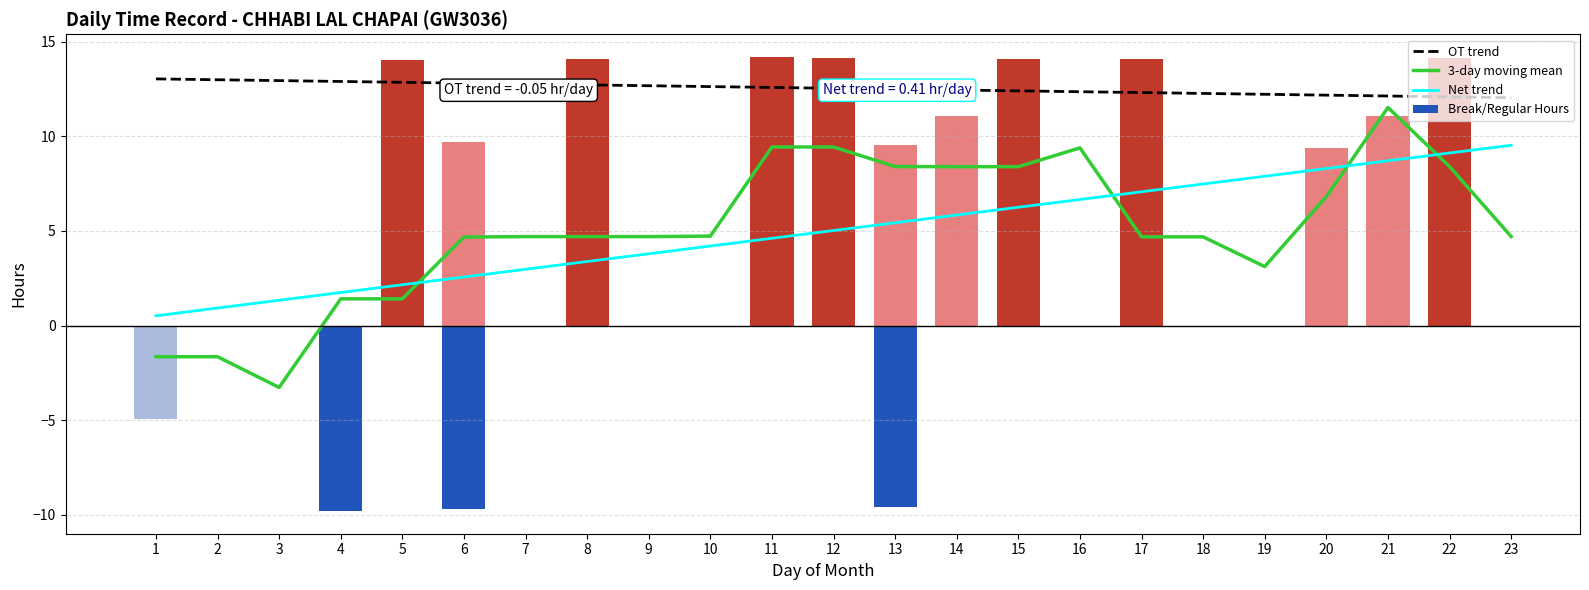

What is the maximum value for OT trend?

13.0